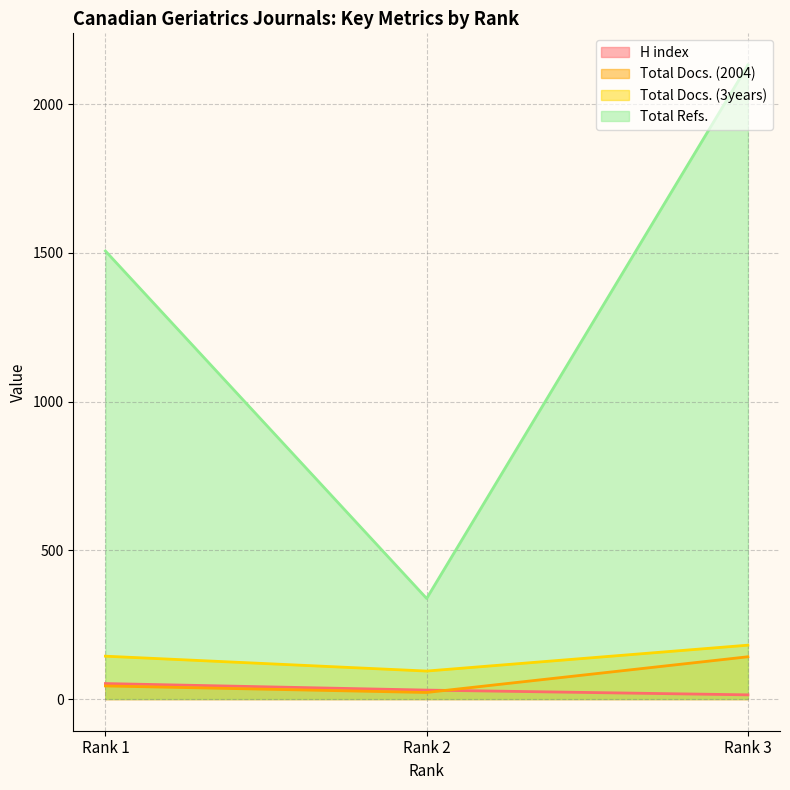

At Rank 2, list the series in order from largest to smallest.

Total Refs., Total Docs. (3years), H index, Total Docs. (2004)